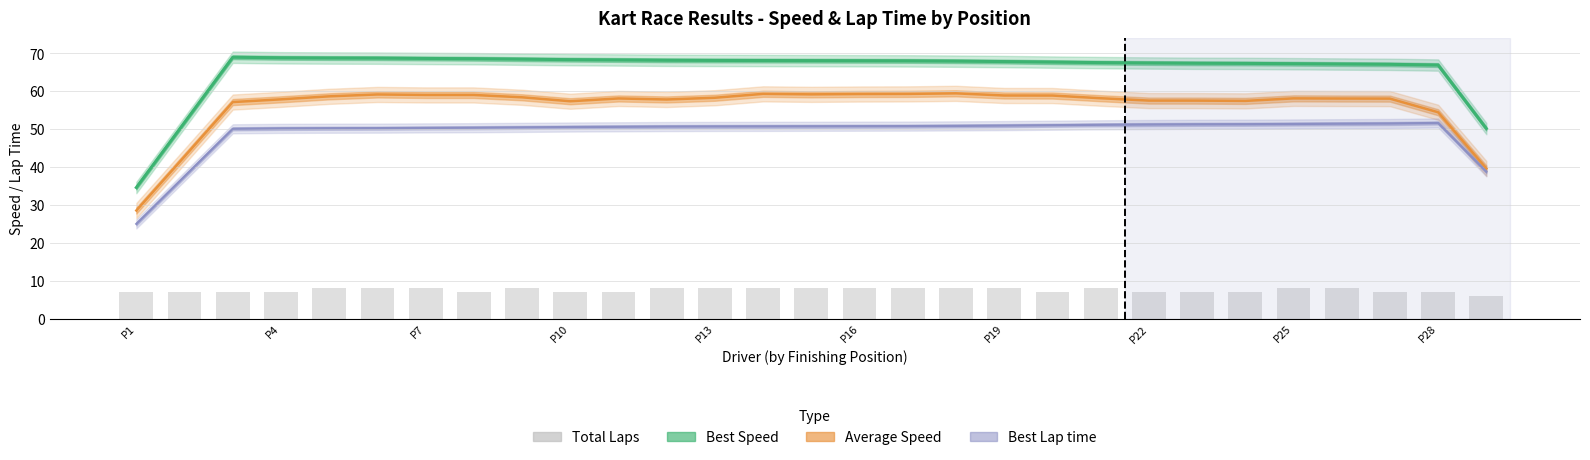

How many data points in Best Speed are above 68?

15